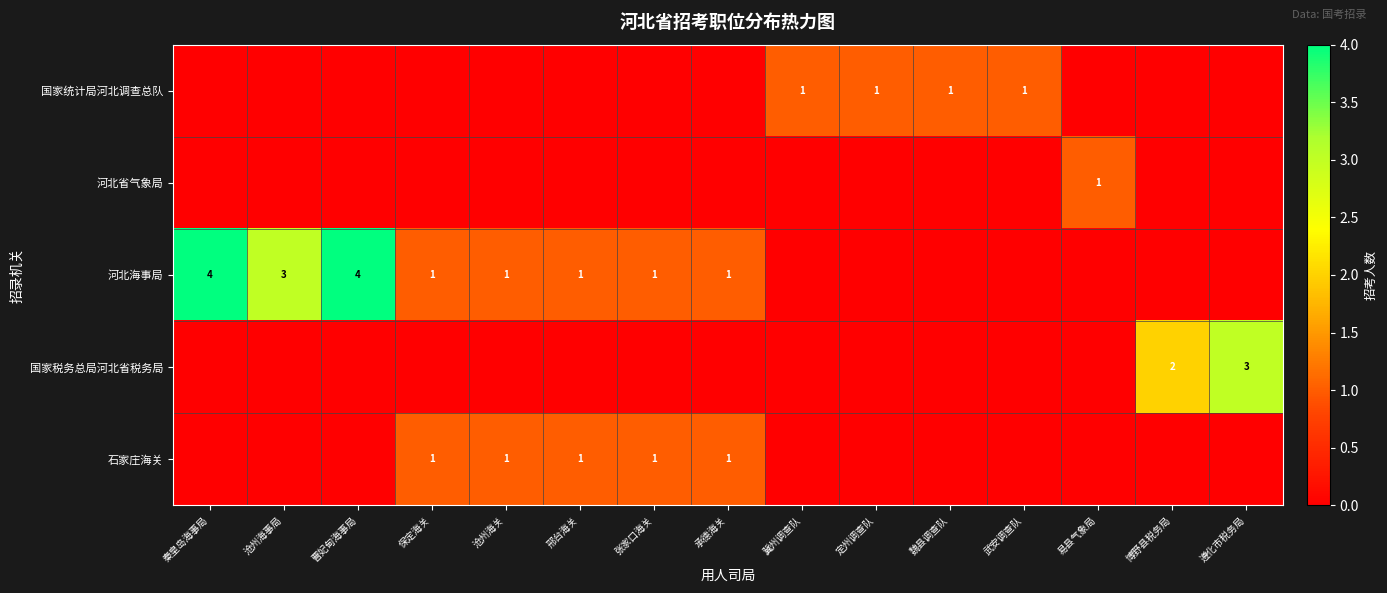

Between 沧州海关 and 定州调查队, which is larger?

定州调查队